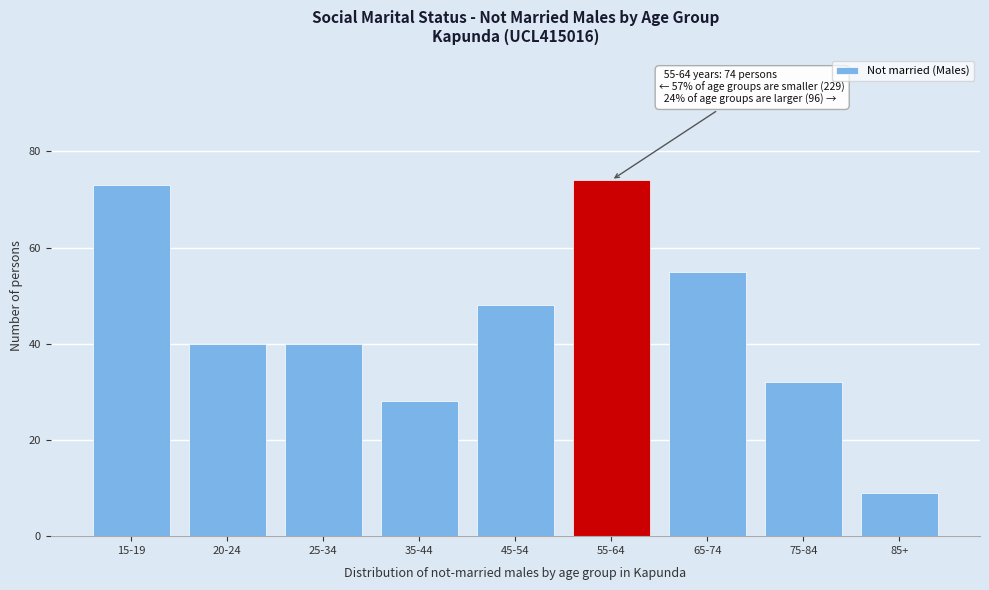

Reading left to right, what are all the values shown in this chart?

73	40	40	28	48	74	55	32	9